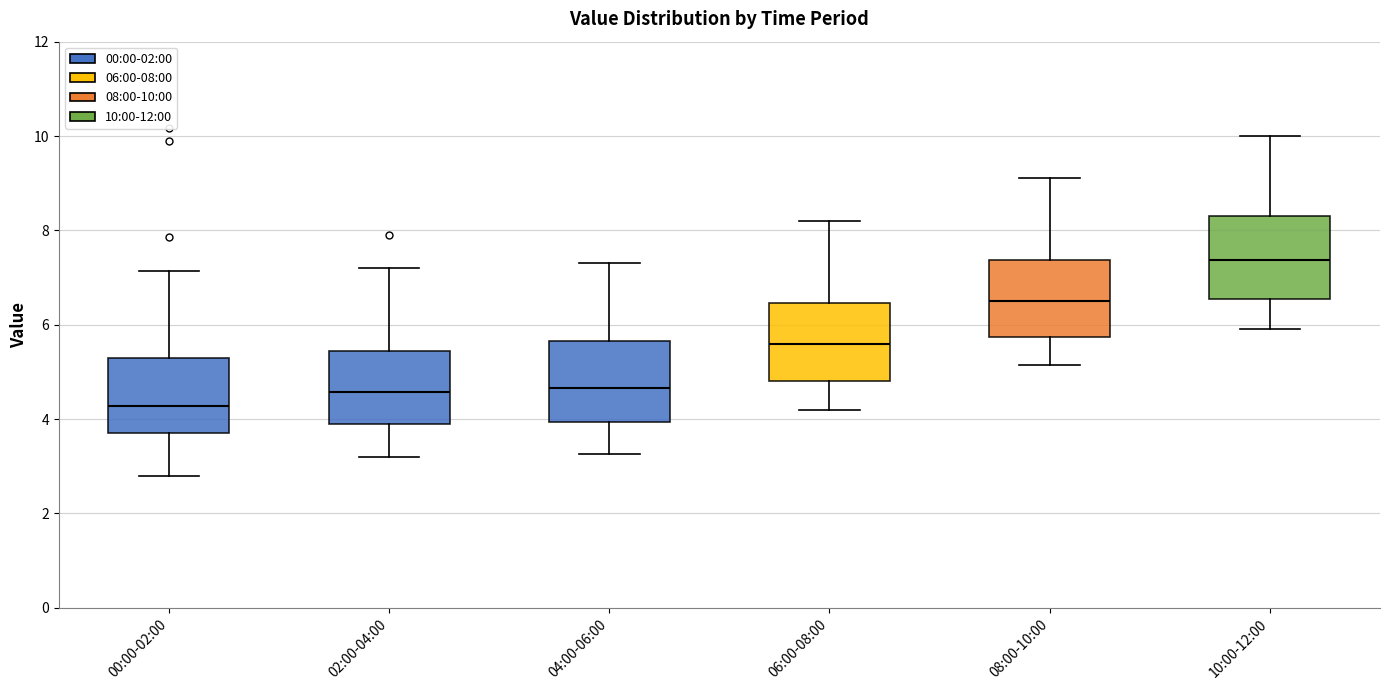

Which box has the highest median line?

10:00-12:00